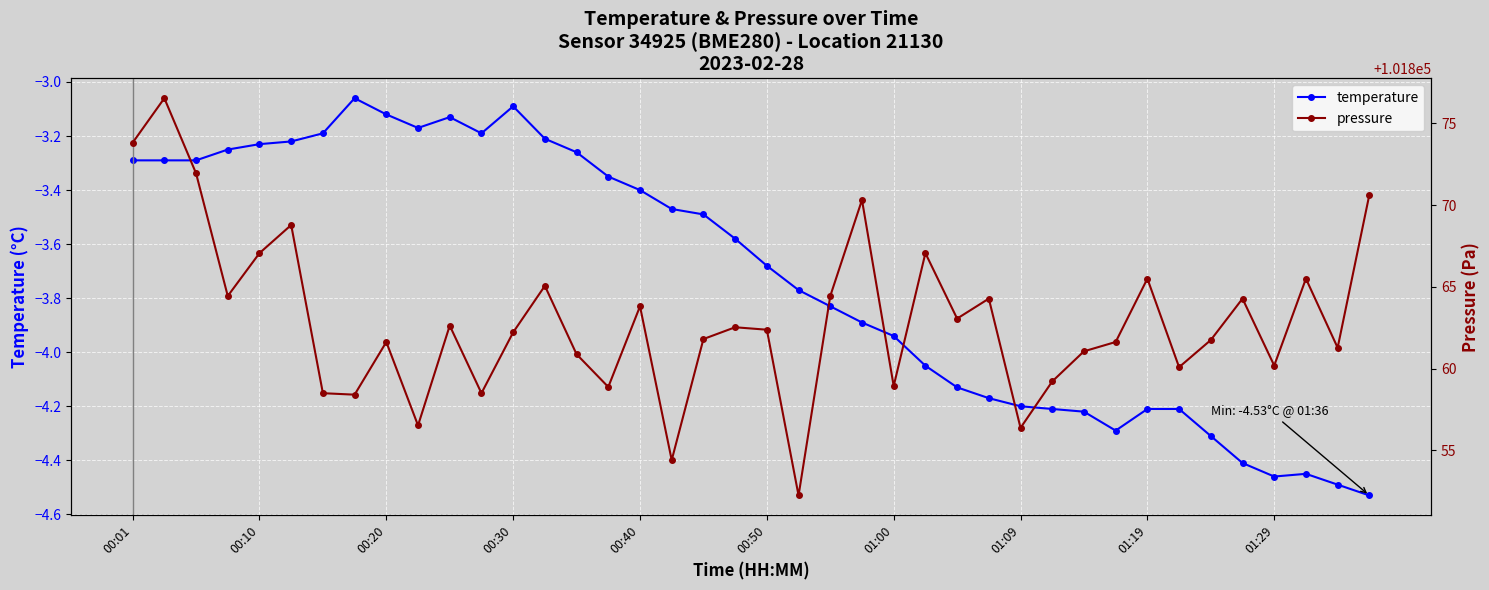

At how many categories does at least one series exceed 97684?

40